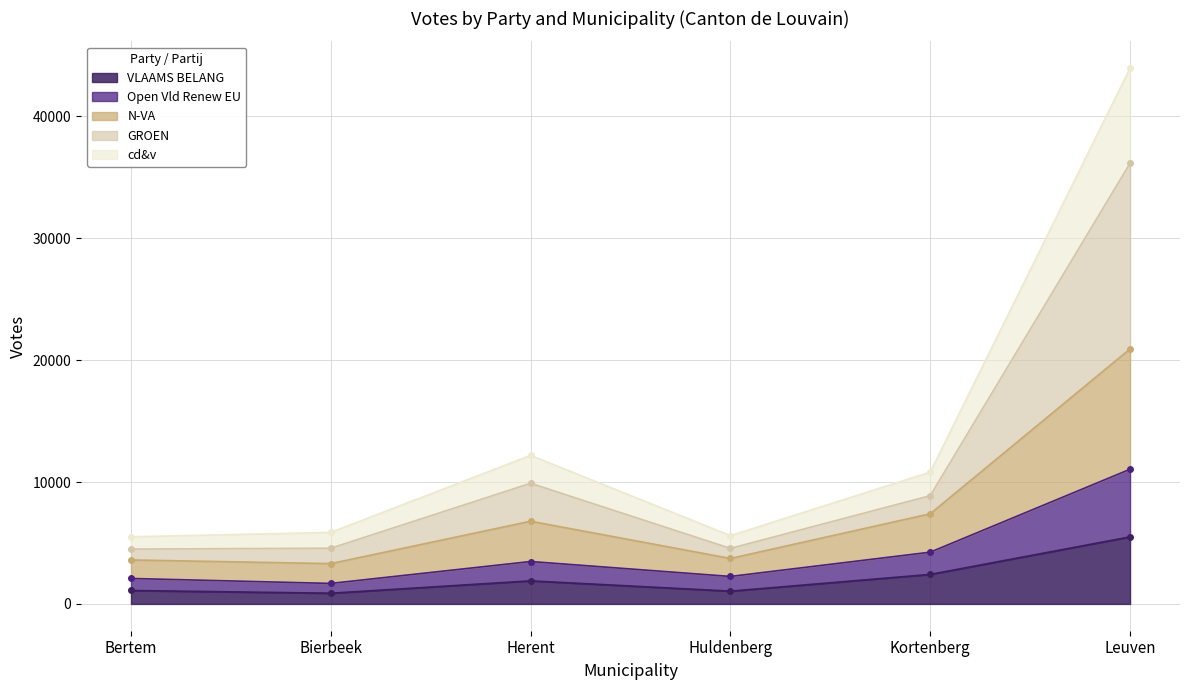

The value of VLAAMS BELANG at Leuven is 8910. True or false?

False